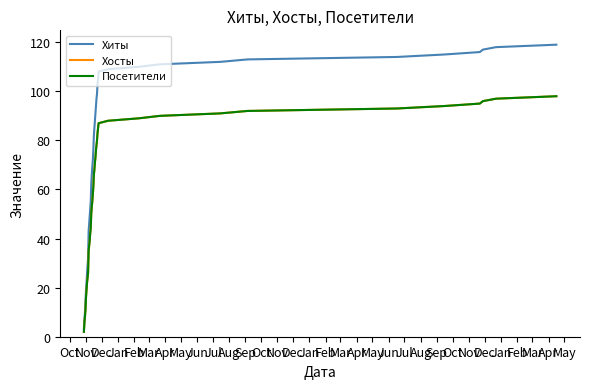

What is the difference between the second highest and second lowest values in the Посетители series?

91